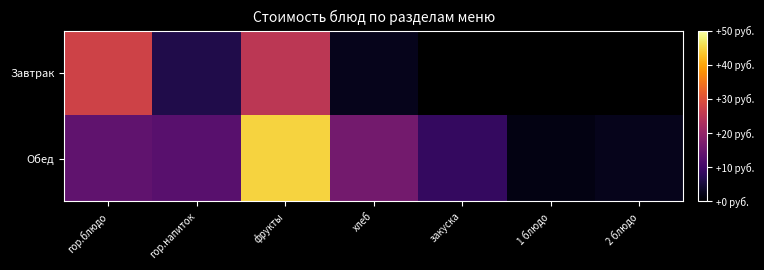

Where does the Обед series first go above 12?

гор.блюдо